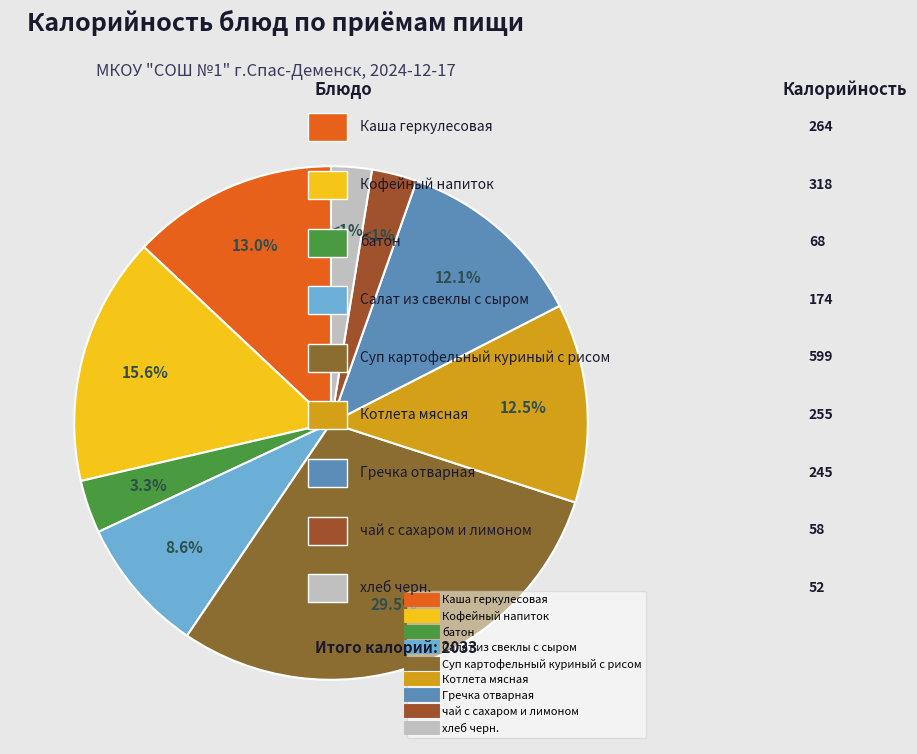

To the nearest percent, what percentage of the pie is Гречка отварная?

12%